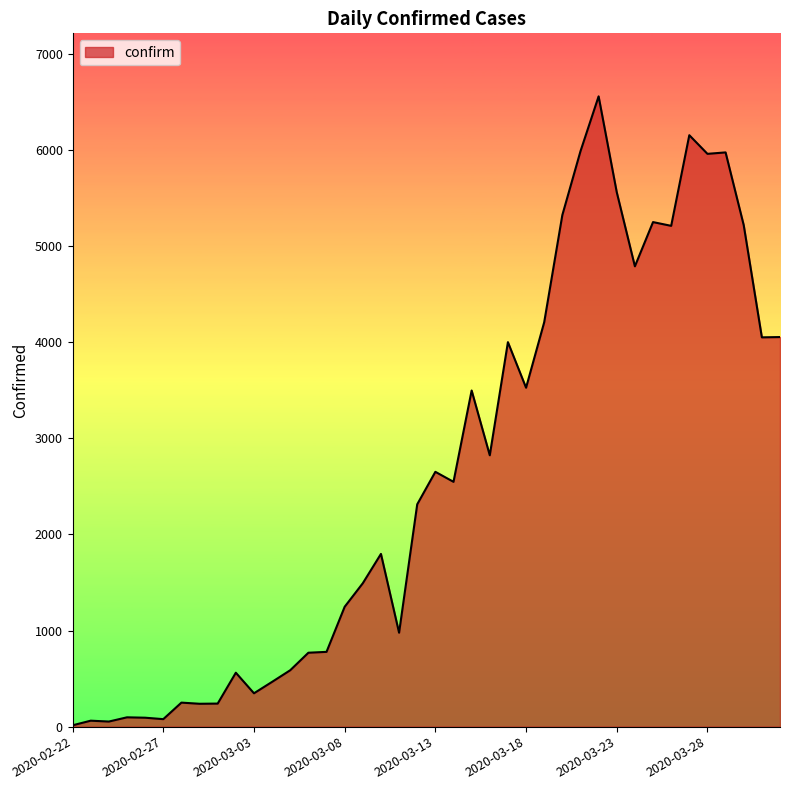

What is the difference between the maximum and minimum values?

6543